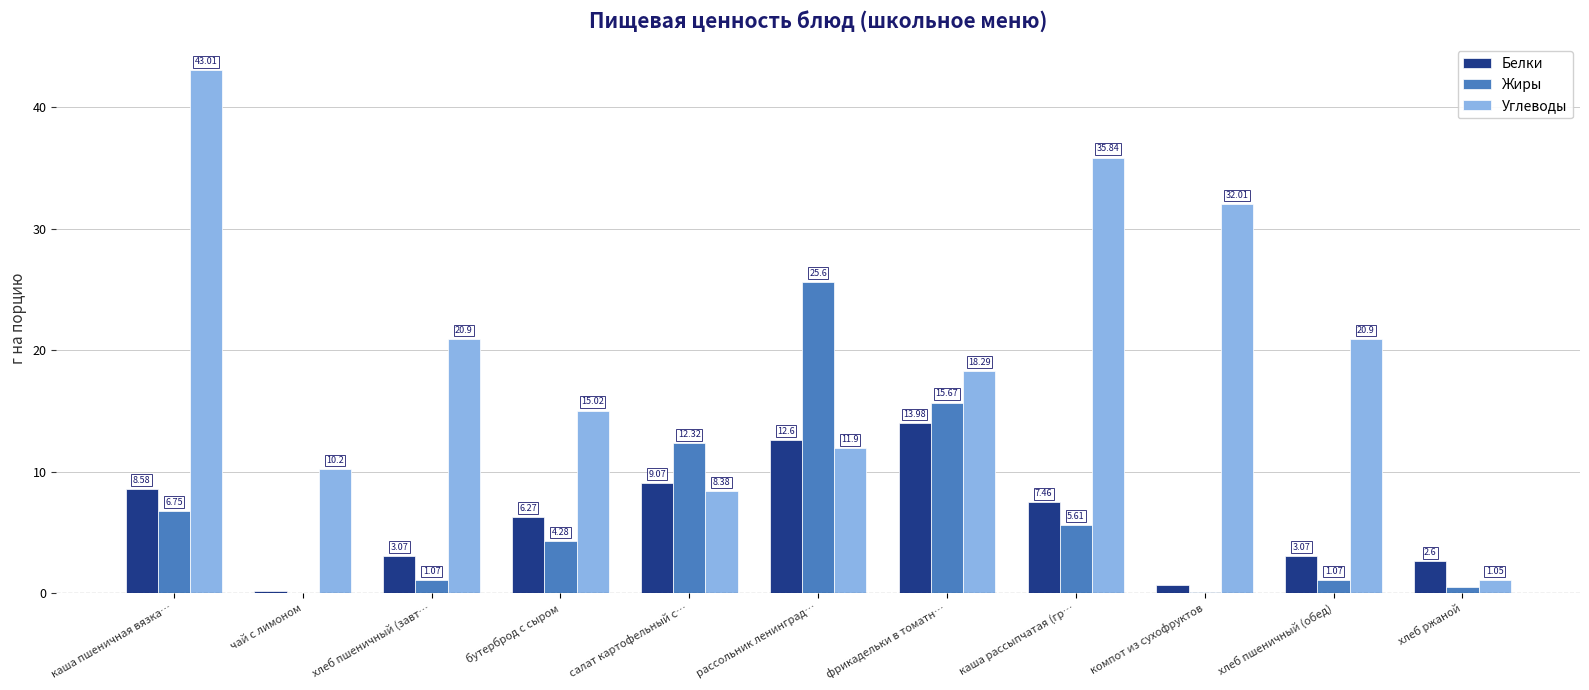

Where is Белки nearest to the value 7?

каша рассыпчатая (гр…